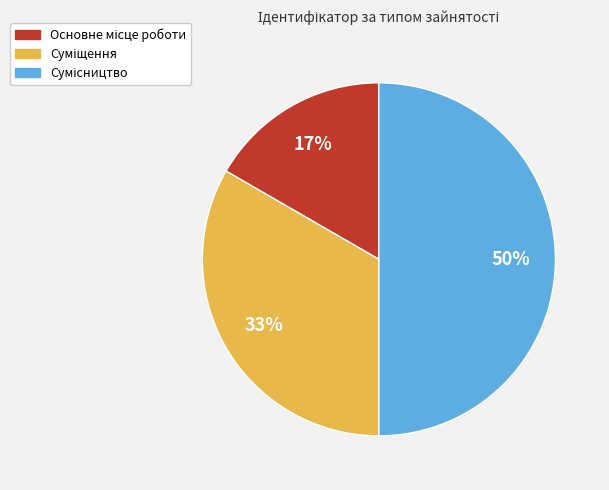

To the nearest percent, what is the average slice percentage?

33%